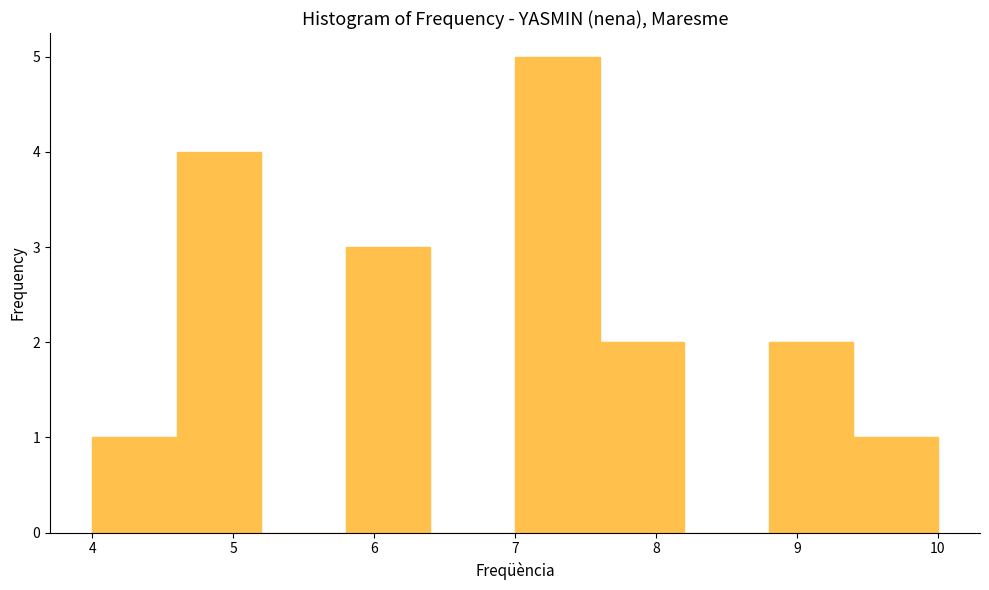

Reading left to right, transcribe this chart: for each bar, give the range it covers on the x-axis and its height. The values are not printed on the chart, so give them approximately, as read against the axis.

4.0 to 4.6: 1
4.6 to 5.2: 4
5.2 to 5.8: 0
5.8 to 6.4: 3
6.4 to 7.0: 0
7.0 to 7.6: 5
7.6 to 8.2: 2
8.2 to 8.8: 0
8.8 to 9.4: 2
9.4 to 10.0: 1